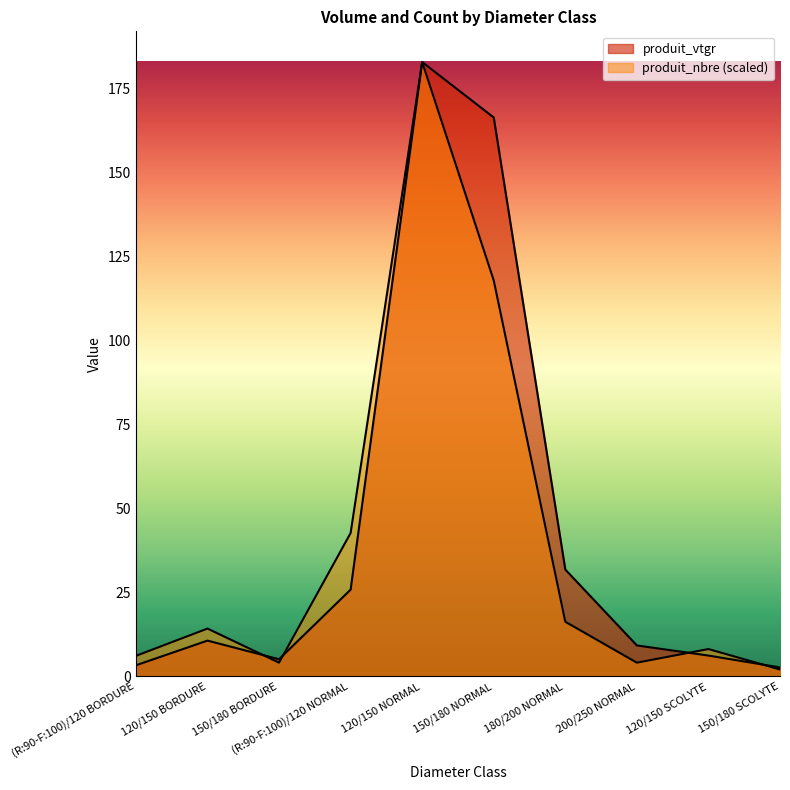

True or false: produit_nbre has more than 0 interior local peaks.

True